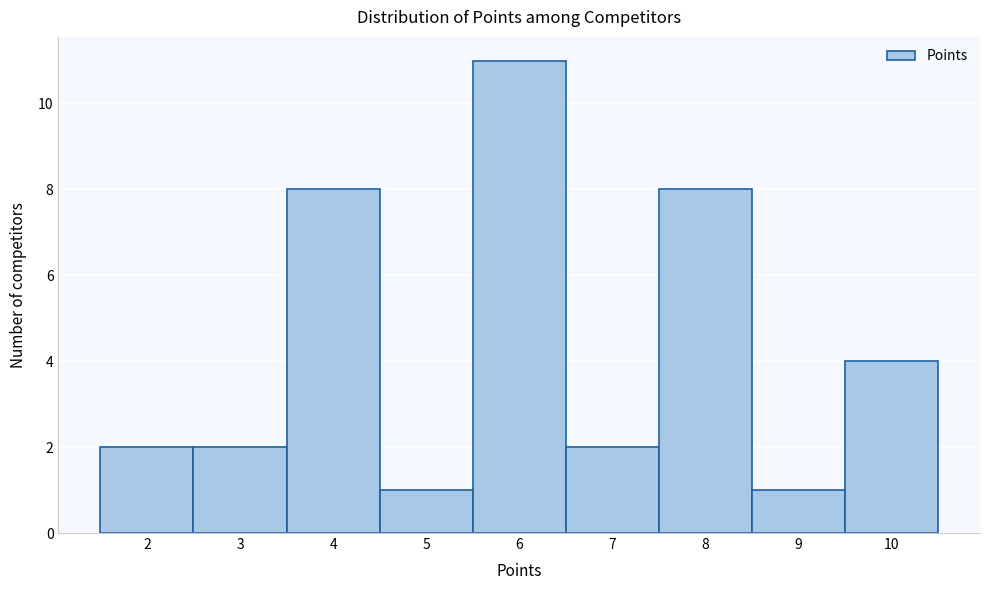

Over which range of the x-axis is the bar tallest?

5.5 to 6.5